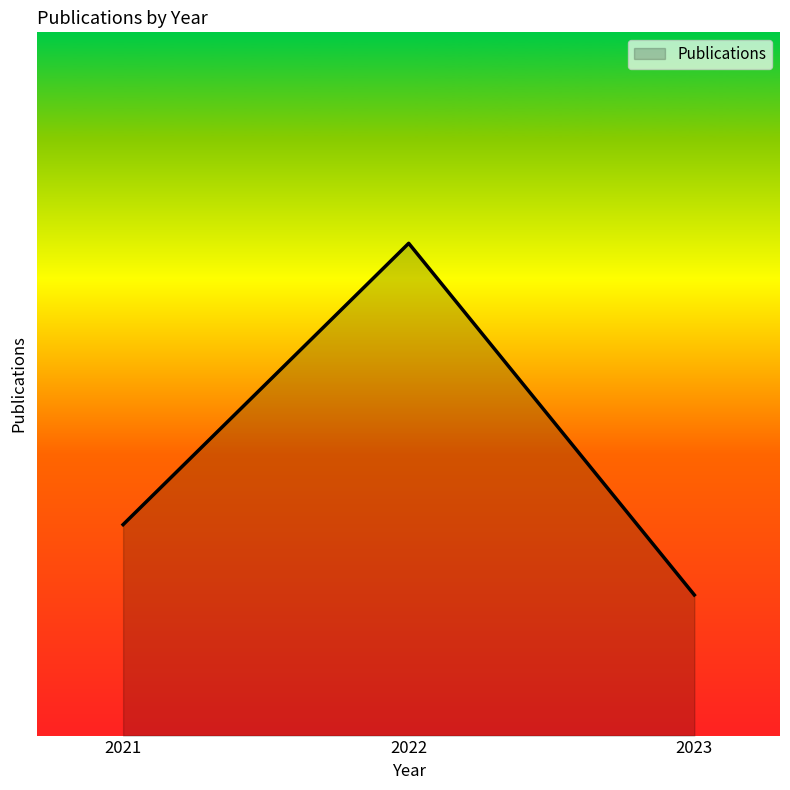

Does the chart have visible grid lines?

No